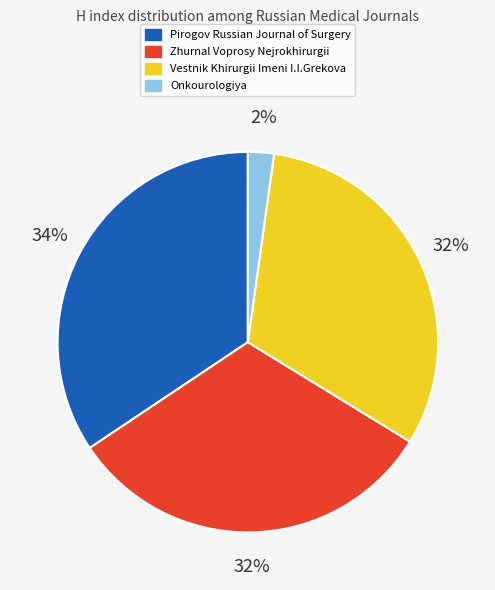

What is the ratio of the value at Pirogov Russian Journal of Surgery to the value at Zhurnal Voprosy Nejrokhirurgii?

1.1